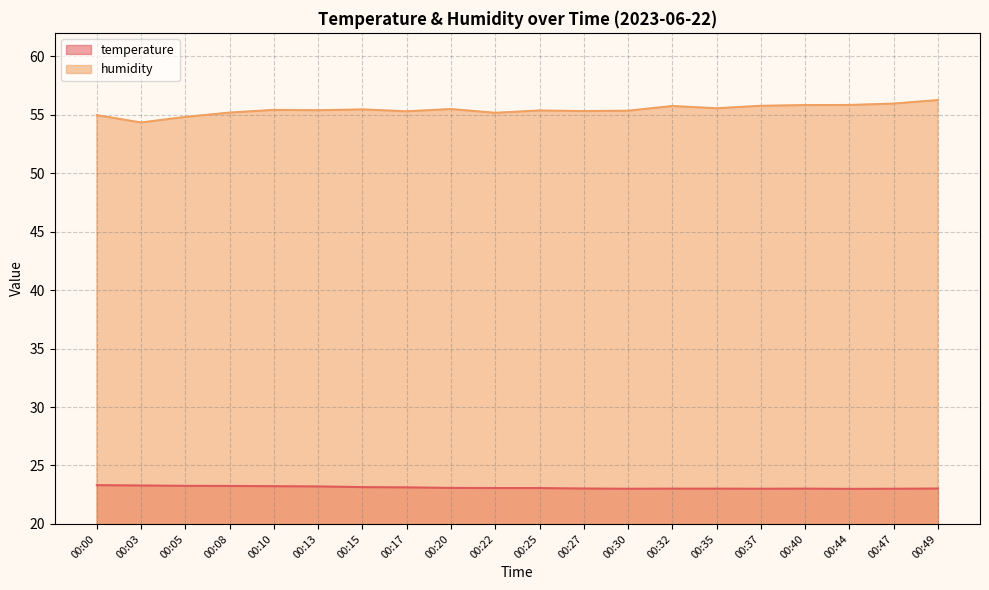

List the series in order of their overall mean, highest first.

humidity, temperature